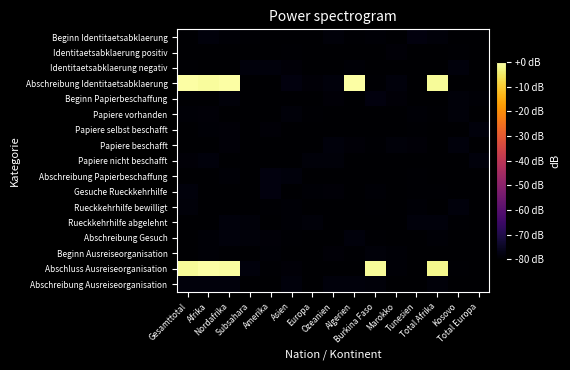

At which category is the sum across all series the highest?

Nordafrika